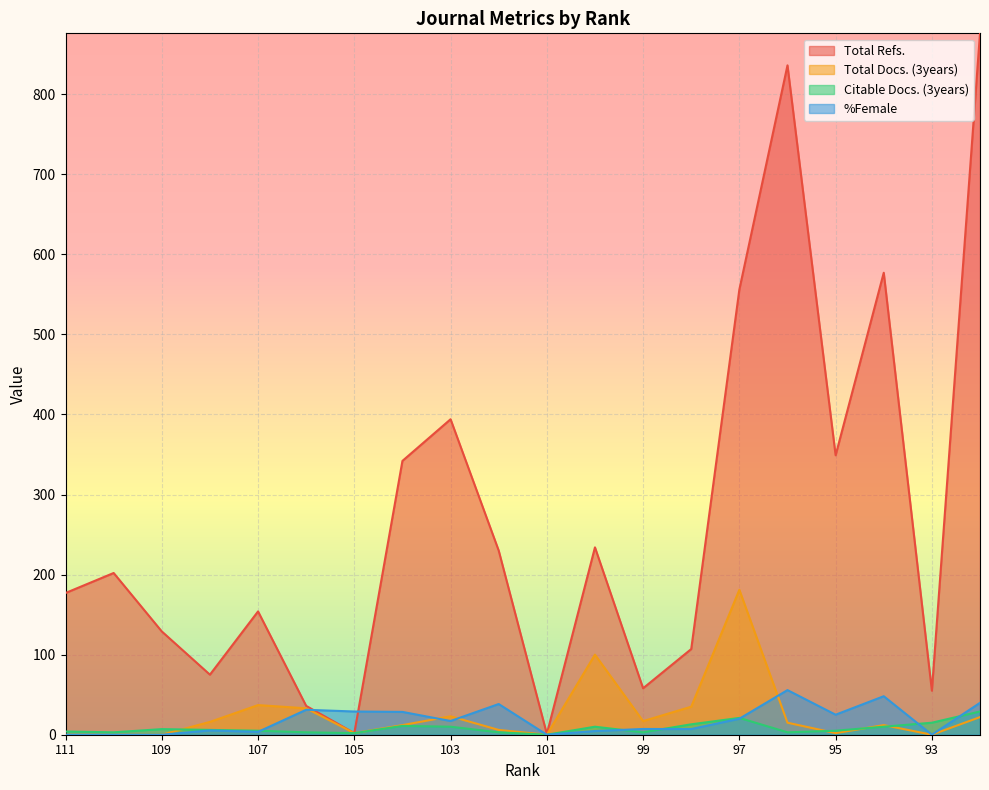

How many data points does each series have?

20